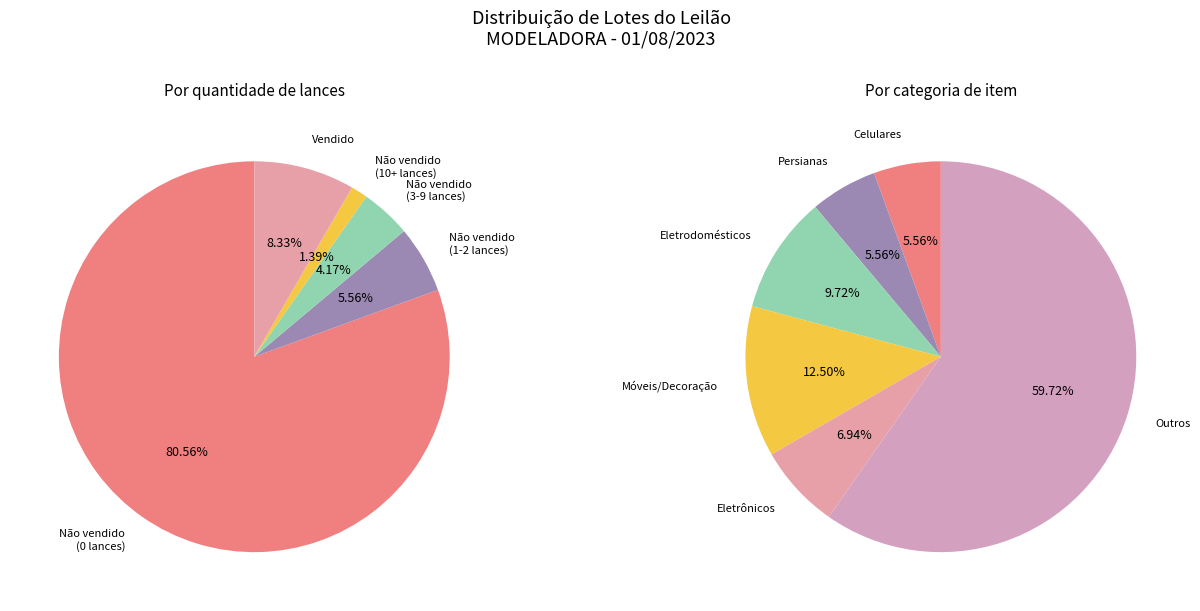

True or false: Vendido accounts for 8% of the total.

True